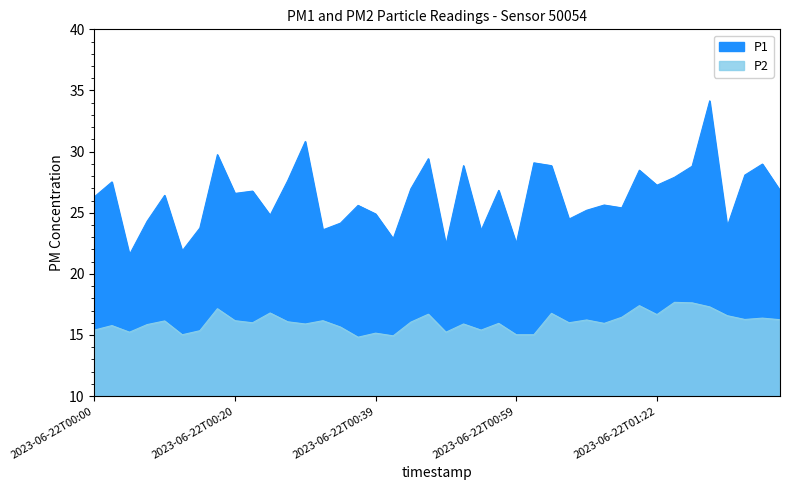

Where is the first local minimum for P1?

2023-06-22T00:05